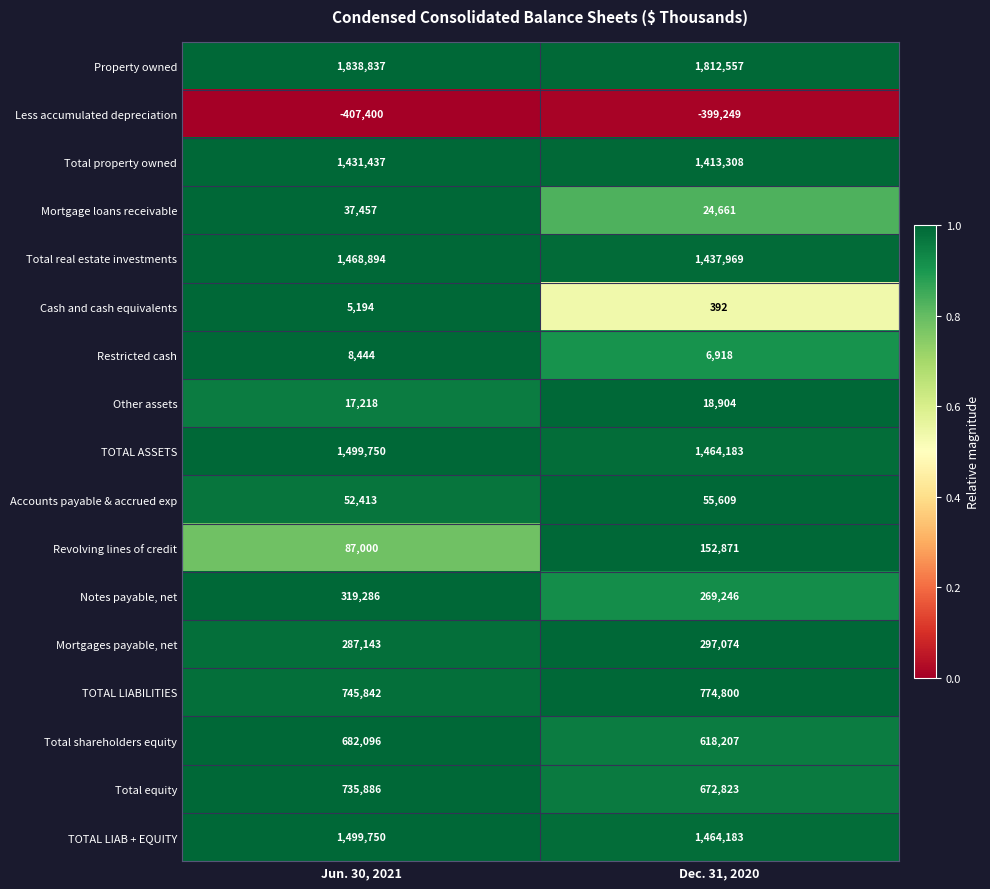

Is it true that Mortgage loans receivable equals 34884 at Dec. 31, 2020?

False